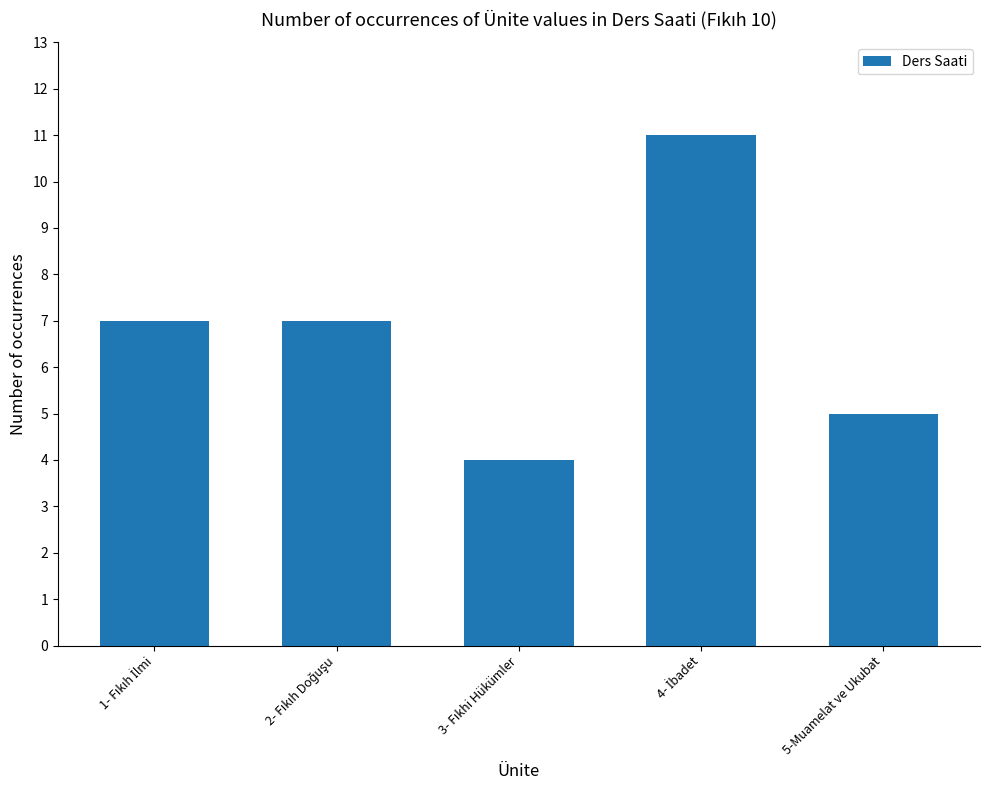

What is the smallest value displayed?

4